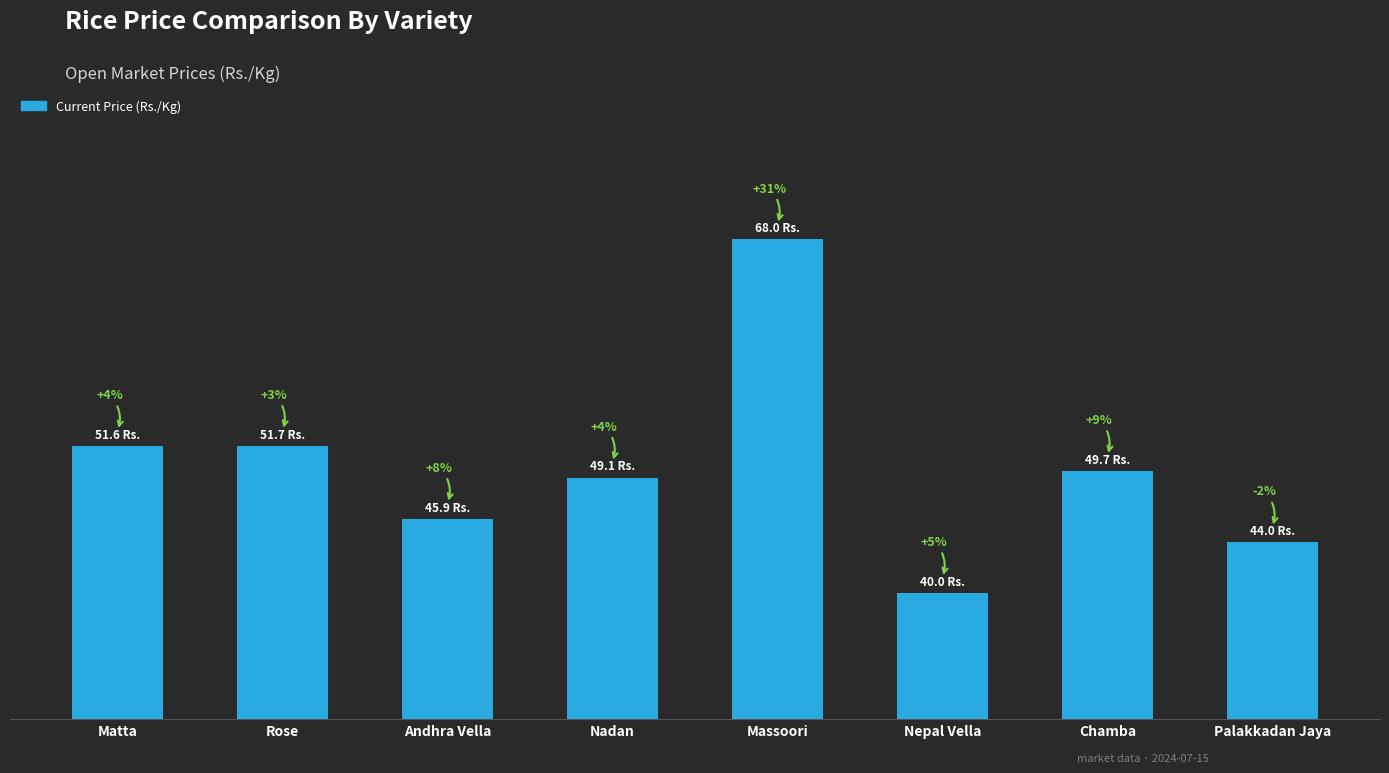

Reading left to right, extract all data points from this chart.

Matta=51.6	Rose=51.7	Andhra Vella=45.9	Nadan=49.1	Massoori=68.0	Nepal Vella=40.0	Chamba=49.7	Palakkadan Jaya=44.0